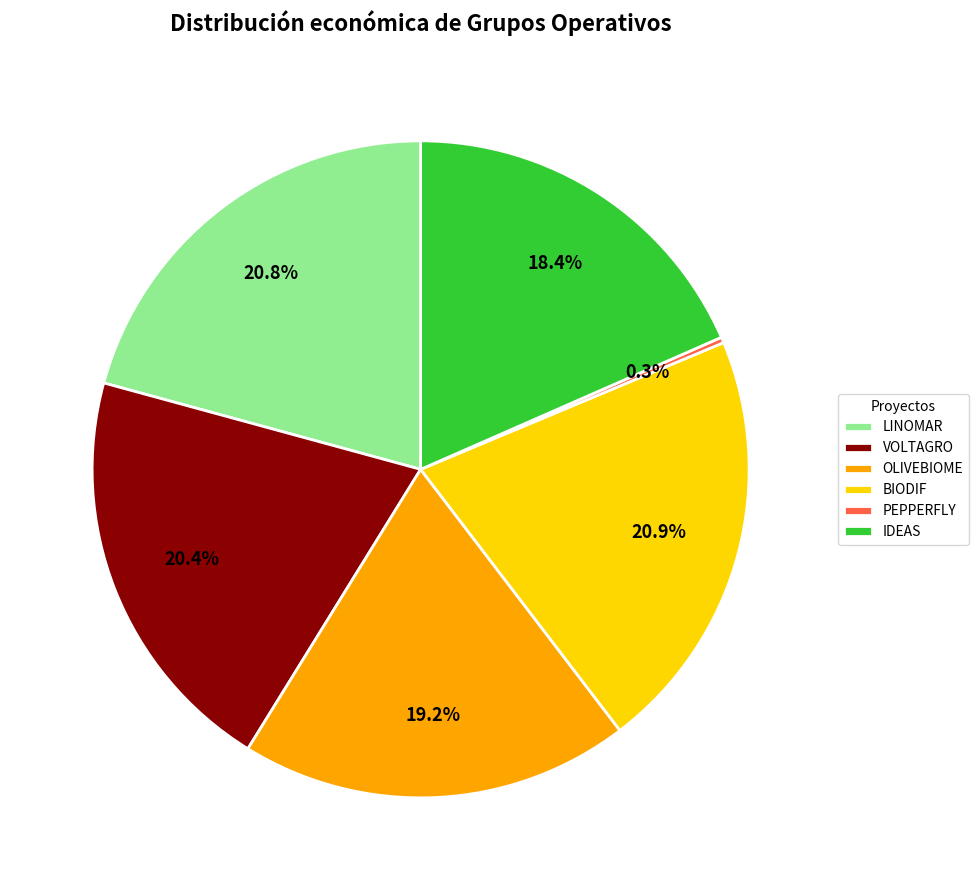

What percentage is the BIODIF slice, to the nearest percent?

21%